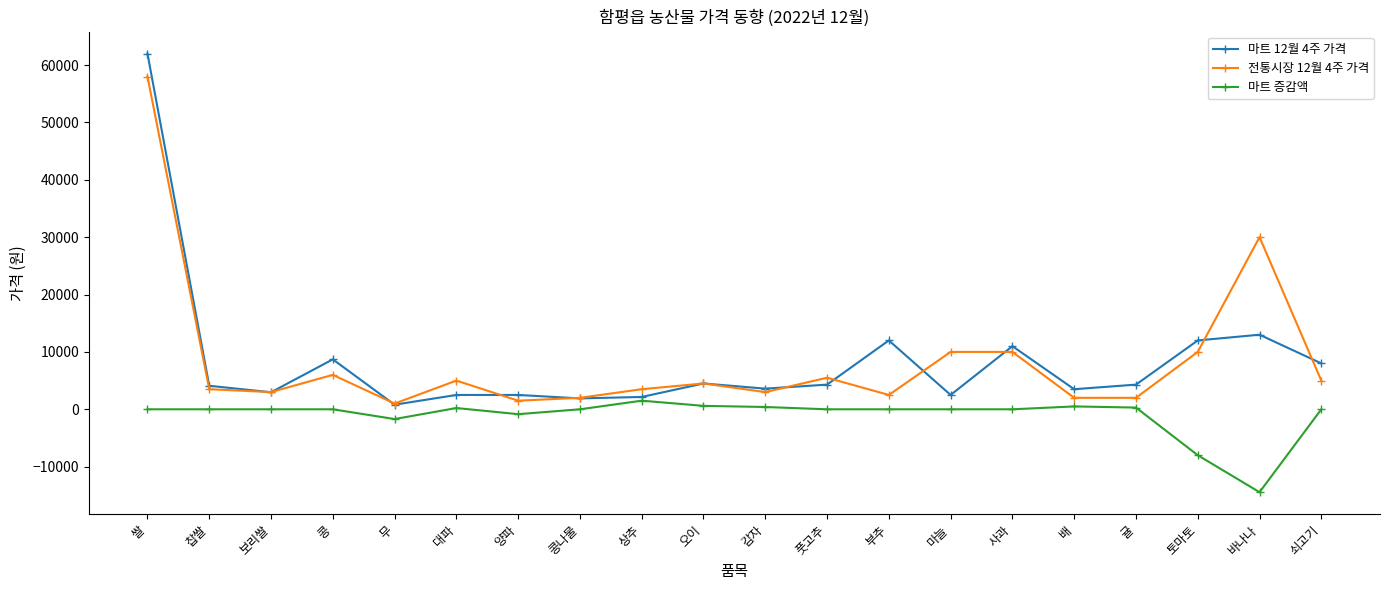

What is the label of the 19th point from the left?

바나나